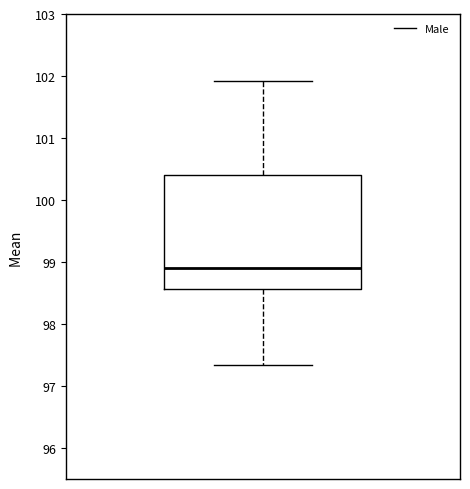

Transcribe this box plot: give where the median line is, the range the box spans, and where the two whiskers end, as read against the y-axis. The values are not printed on the chart, so give them approximately, as read against the axis.

median 98.9, box 98.6 to 100.4, whiskers 97.3 to 101.9